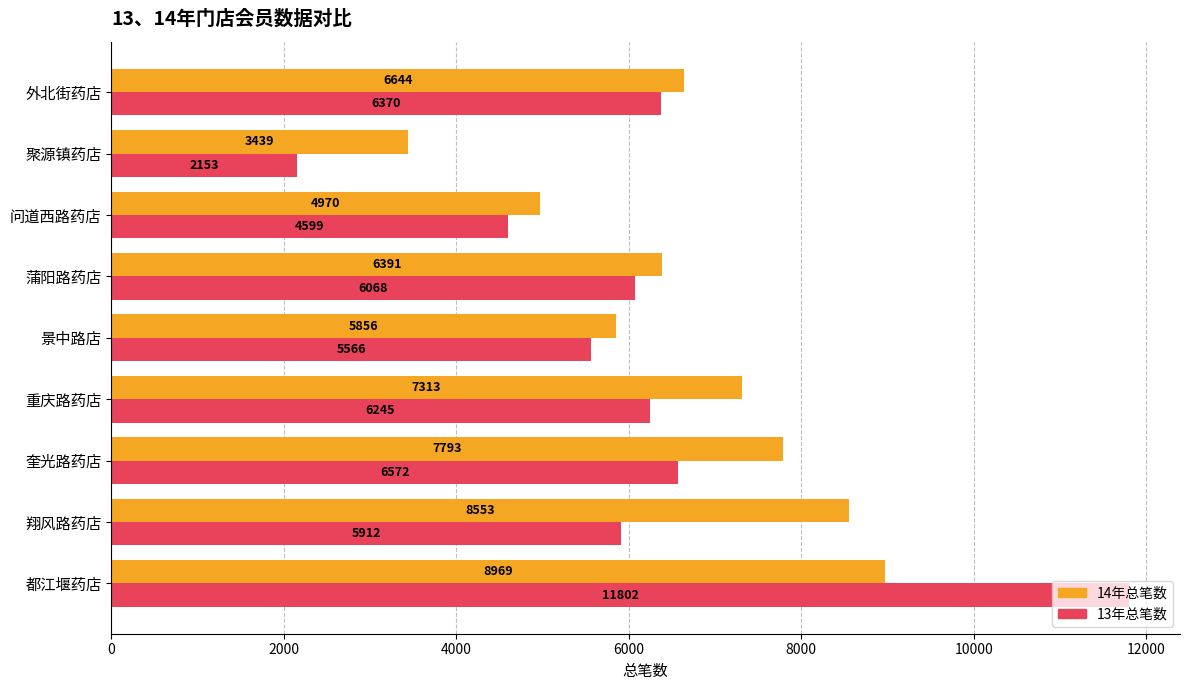

How many values in the 13年总笔数 series are below 6068?

4